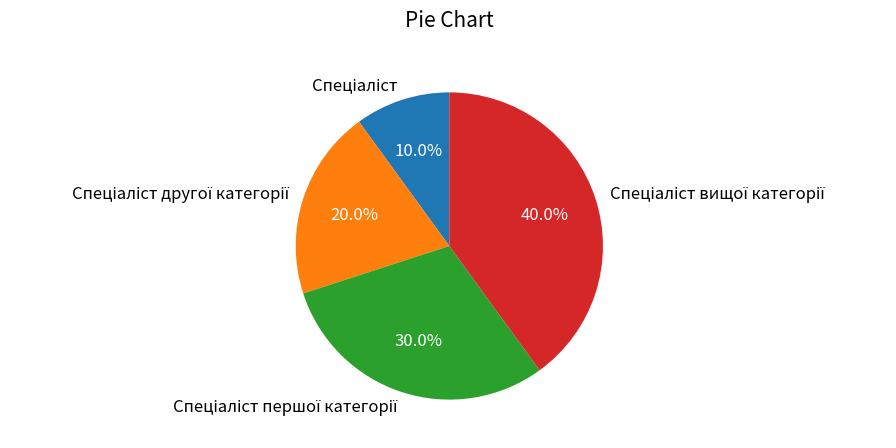

Is there a majority slice in this chart?

No